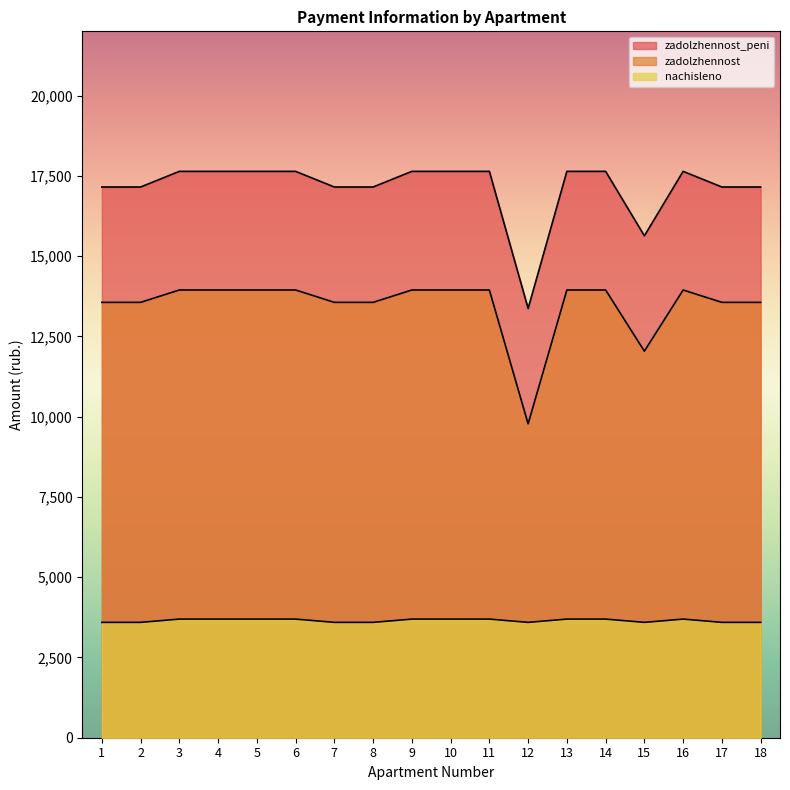

Reading left to right, what are all the values shown in this chart?

zadolzhennost: 13559.0	13559.0	13944.2	13944.2	13944.2	13944.2	13559.0	13559.0	13944.2	13944.2	13944.2	9776.0	13944.2	13944.2	12039.0	13944.2	13559.0	13559.0
zadolzhennost_peni: 17151.6	17151.6	17638.8	17638.8	17638.8	17638.8	17151.6	17151.6	17638.8	17638.8	17638.8	13368.6	17638.8	17638.8	15631.6	17638.8	17151.6	17151.6
nachisleno: 3592.6	3592.6	3694.6	3694.6	3694.6	3694.6	3592.6	3592.6	3694.6	3694.6	3694.6	3592.6	3694.6	3694.6	3592.6	3694.6	3592.6	3592.6